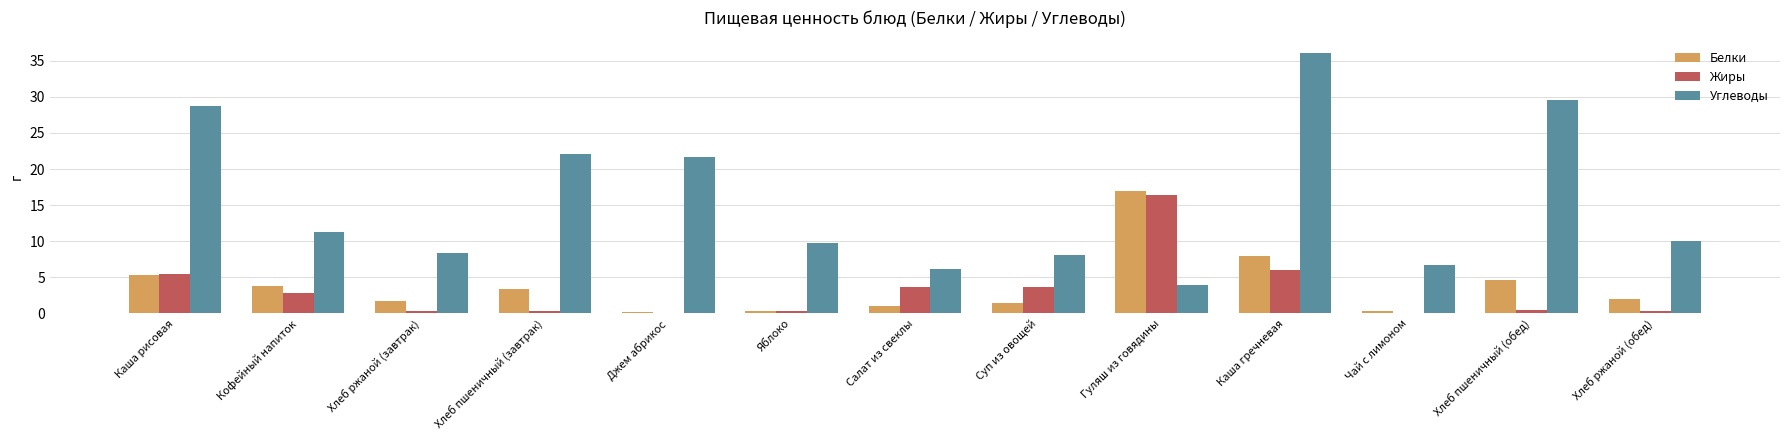

What is the approximate value of Углеводы at Гуляш из говядины?

4.0